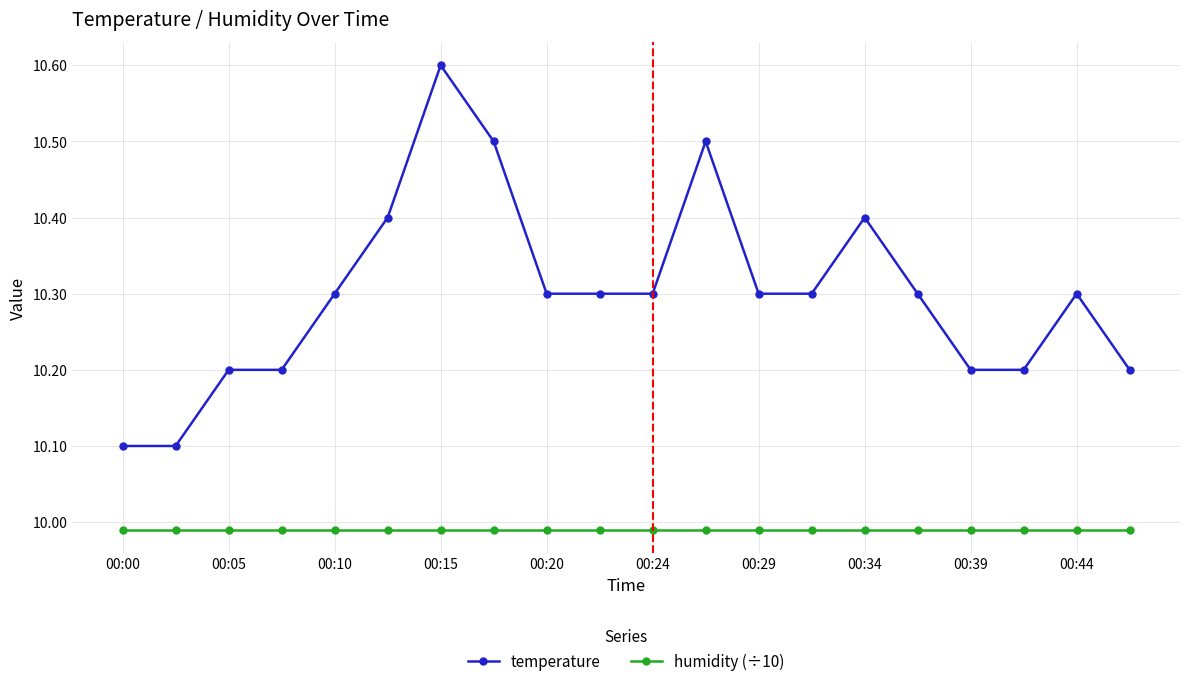

What is the average value of the temperature series?

10.3